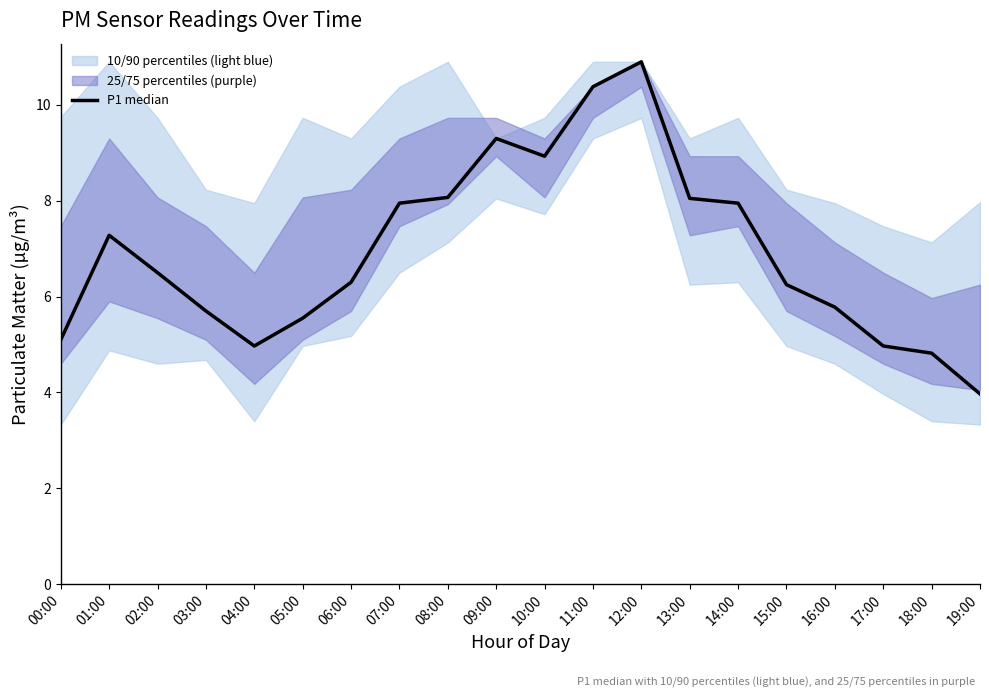

True or false: the data shows 4.2 at 13:00.

False